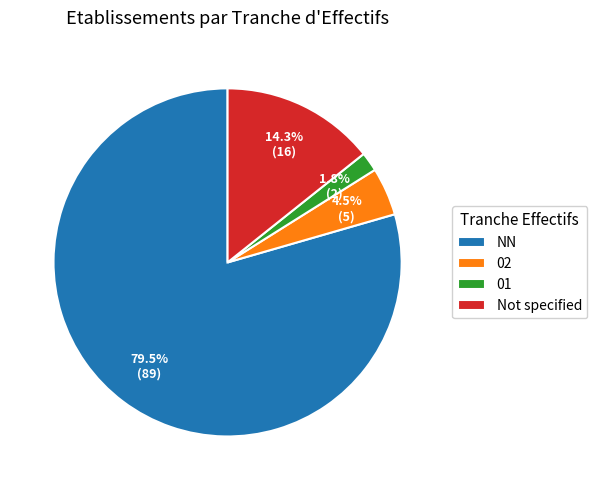

What is the largest slice in the pie chart?

NN